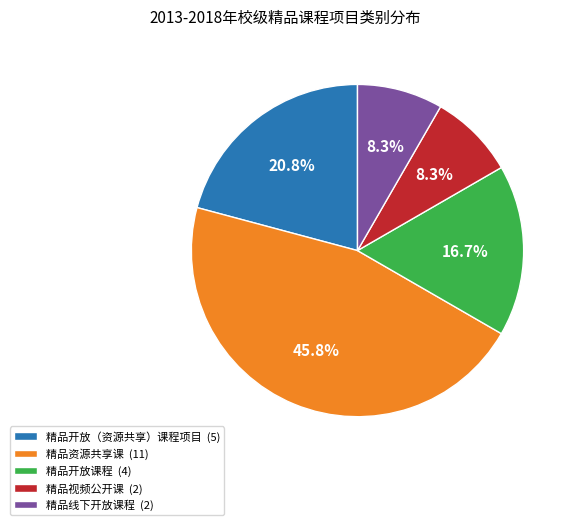

To the nearest percent, what percentage of the pie is 精品线下开放课程?

8%